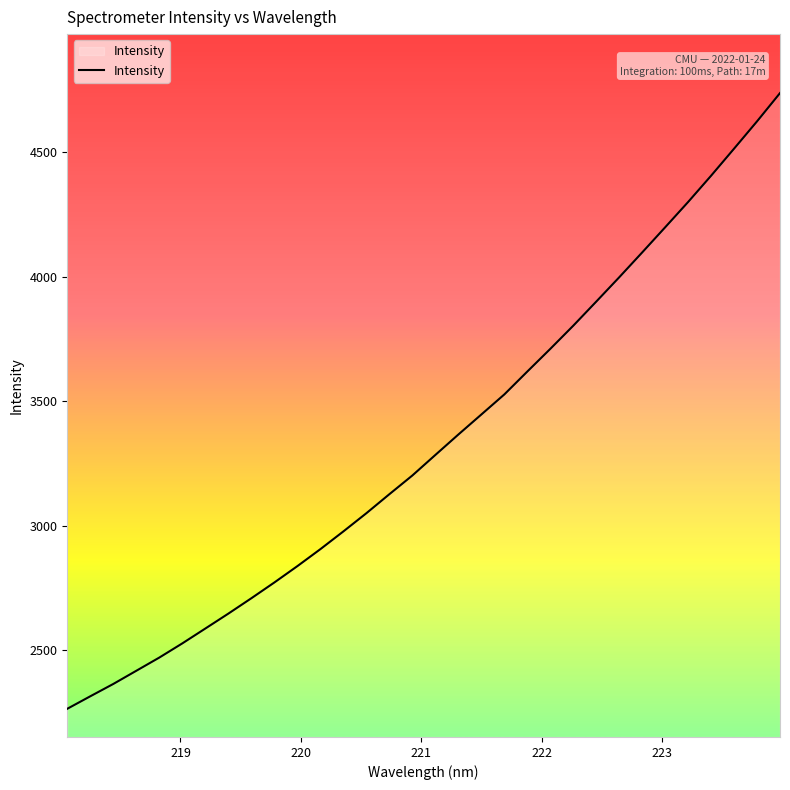

What is the smallest value displayed?

2265.2